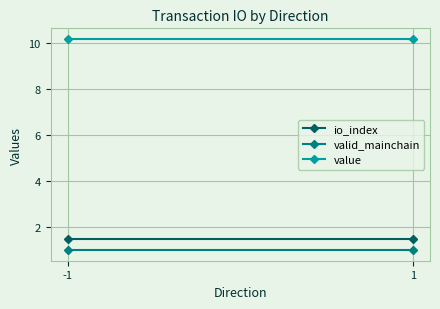

List the series in order of their peak value, lowest first.

valid_mainchain, io_index, value